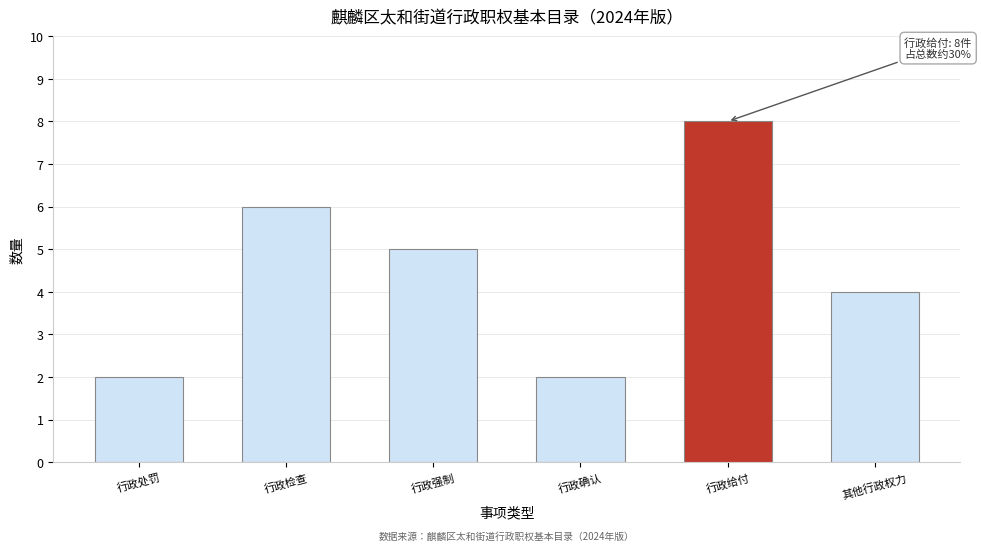

Reading left to right, list all the values displayed in this chart.

2	6	5	2	8	4